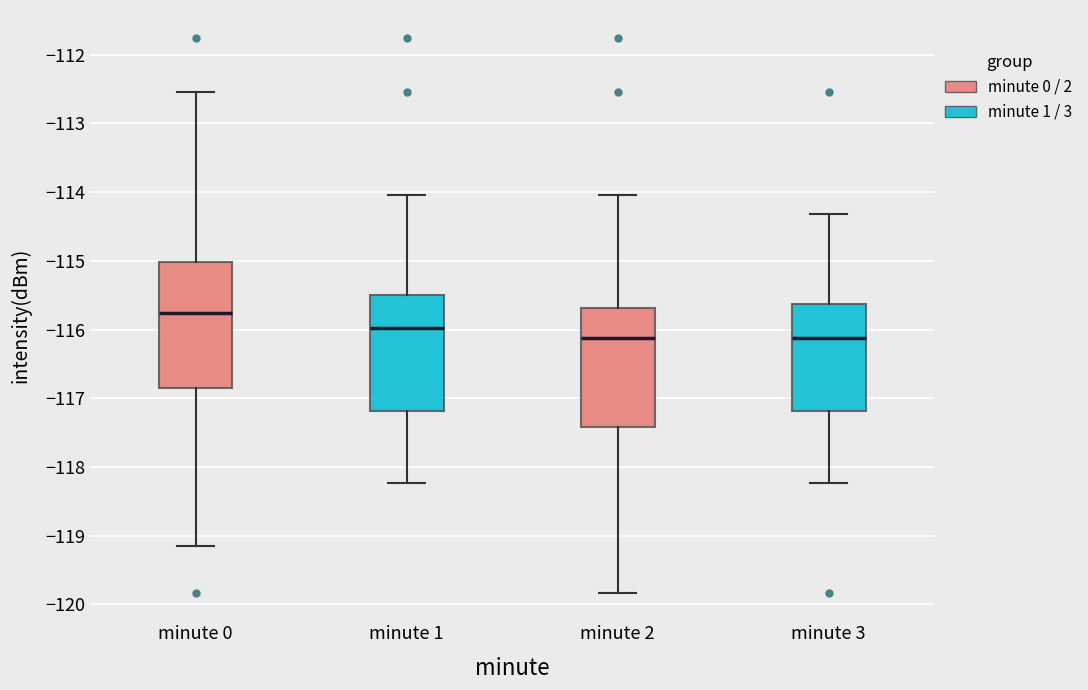

Where is the upper edge of the box for minute 1 on the y-axis? The values are not printed on the chart, so give them approximately, as read against the axis.

-115.5